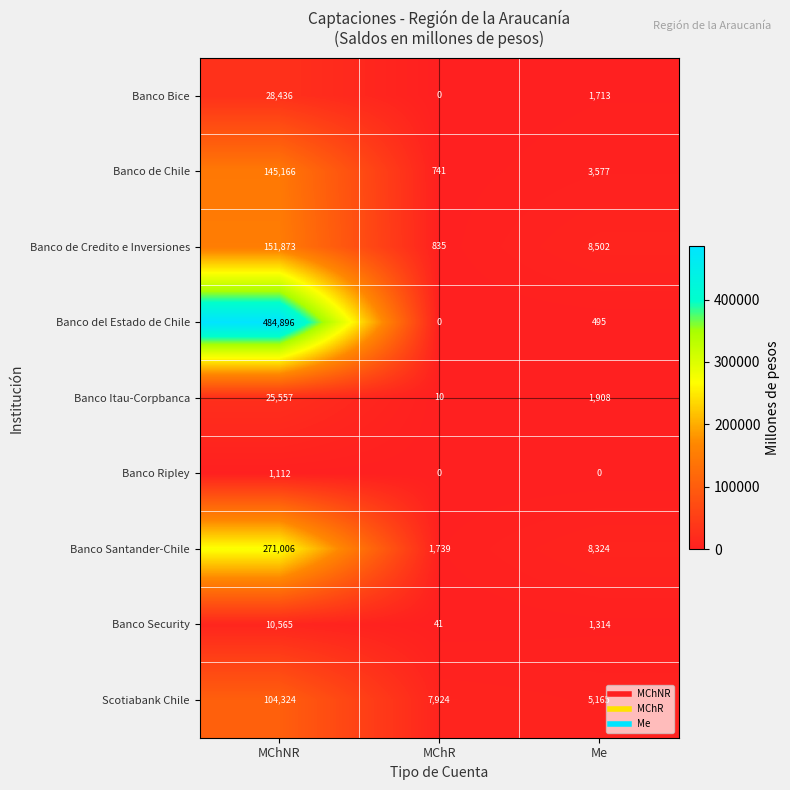

How many data points does each series have?

3